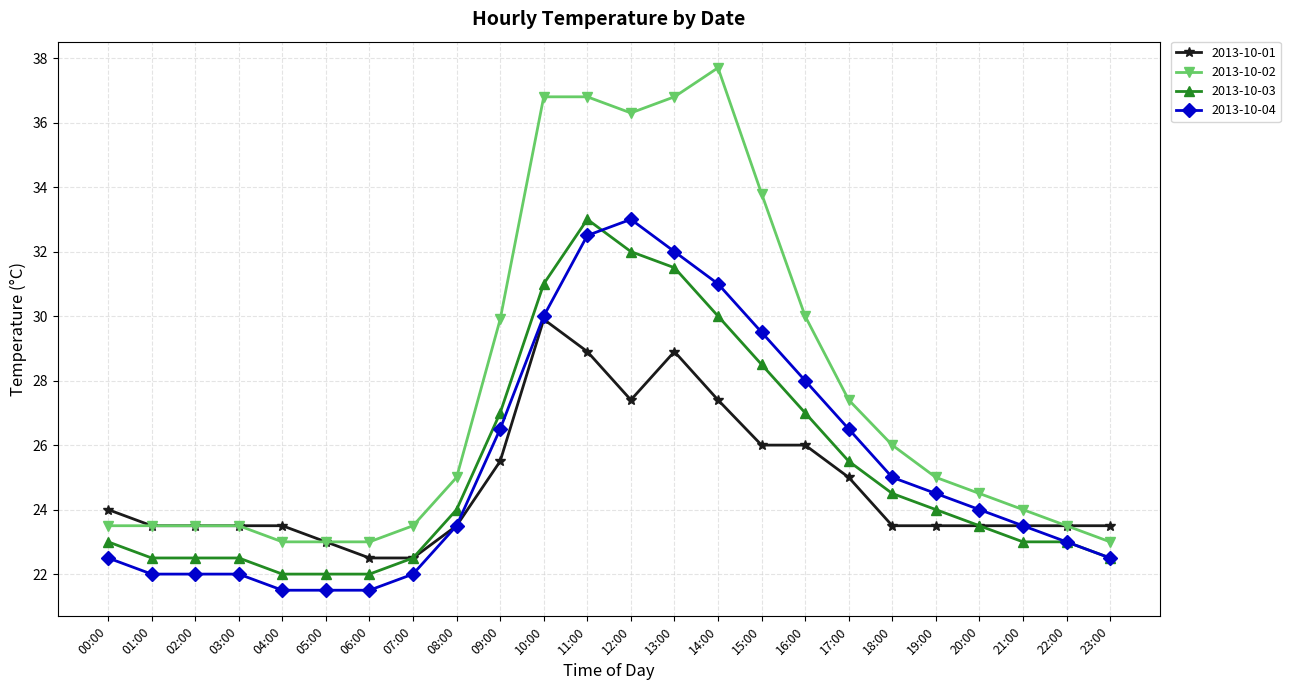

Between 08:00 and 22:00, which series saw the biggest shift?

2013-10-02